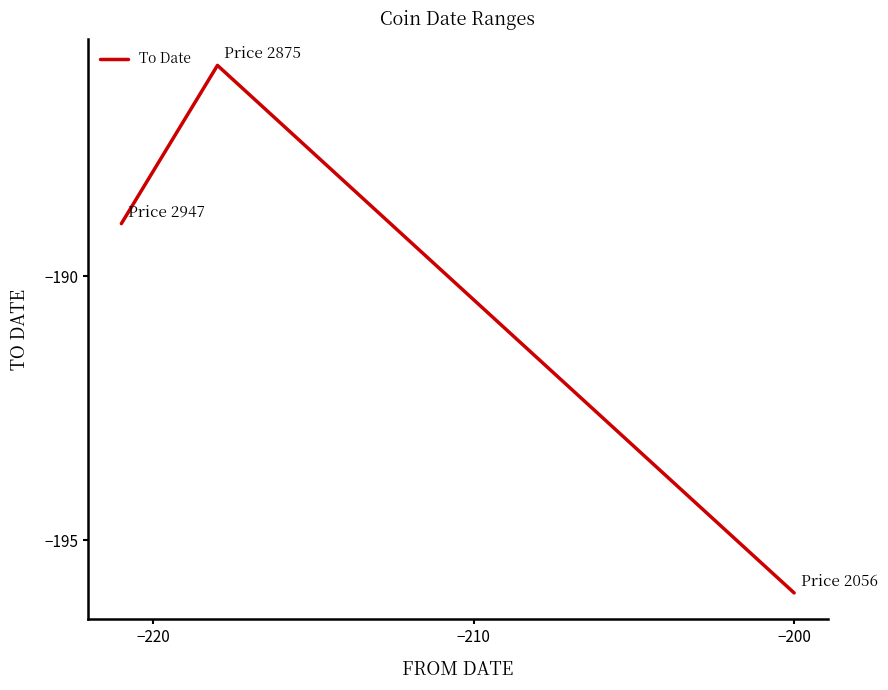

What is the difference between the maximum and minimum values?

10